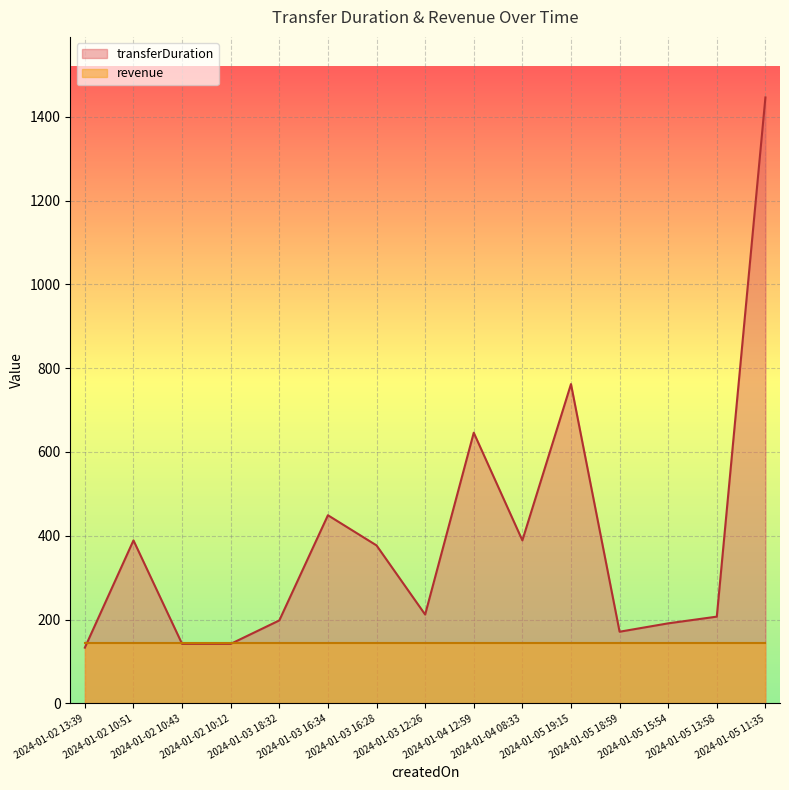

What position from the left is 2024-01-02 10:12?

4